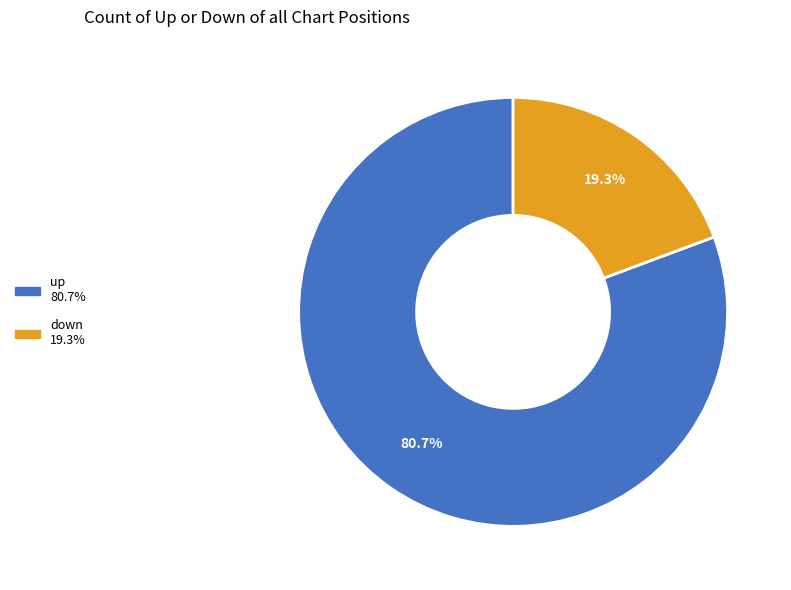

To the nearest percent, what is the average slice percentage?

50%